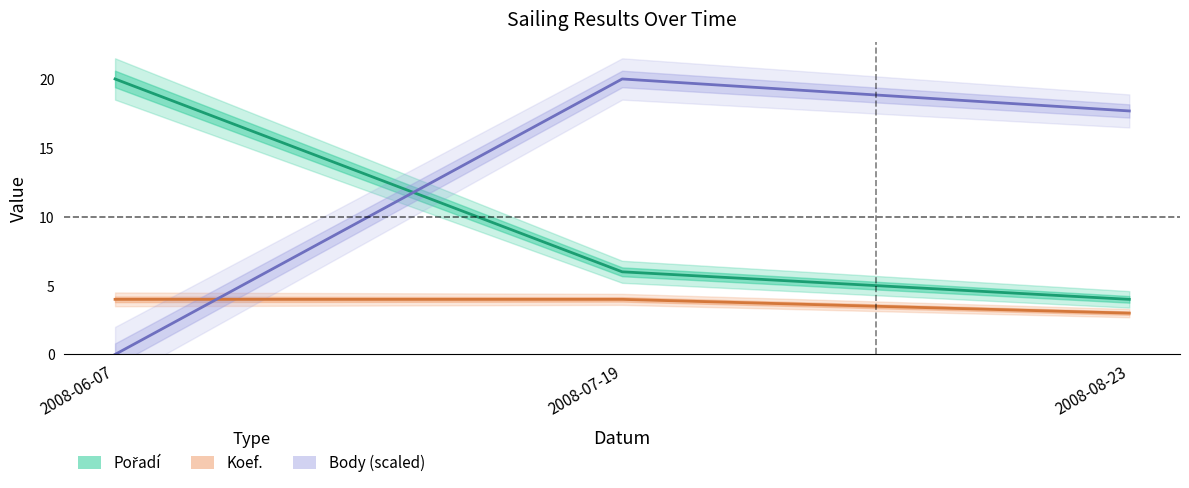

Reading left to right, extract all data points from this chart.

Pořadí: 20.0	6.0	4.0
Koef.: 4.0	4.0	3.0
Body (scaled): 0.0	20.0	17.7